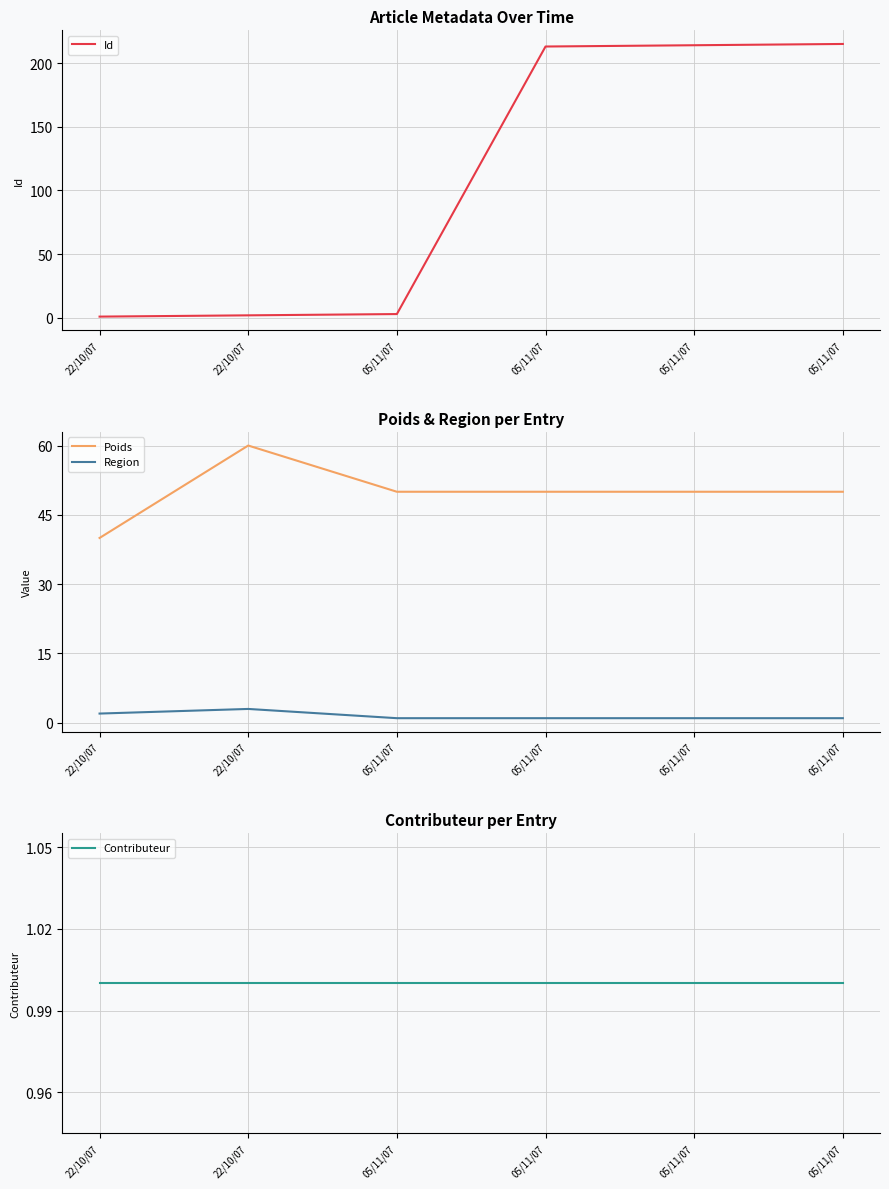

What is the difference between the second highest and minimum values in the Id series?

213